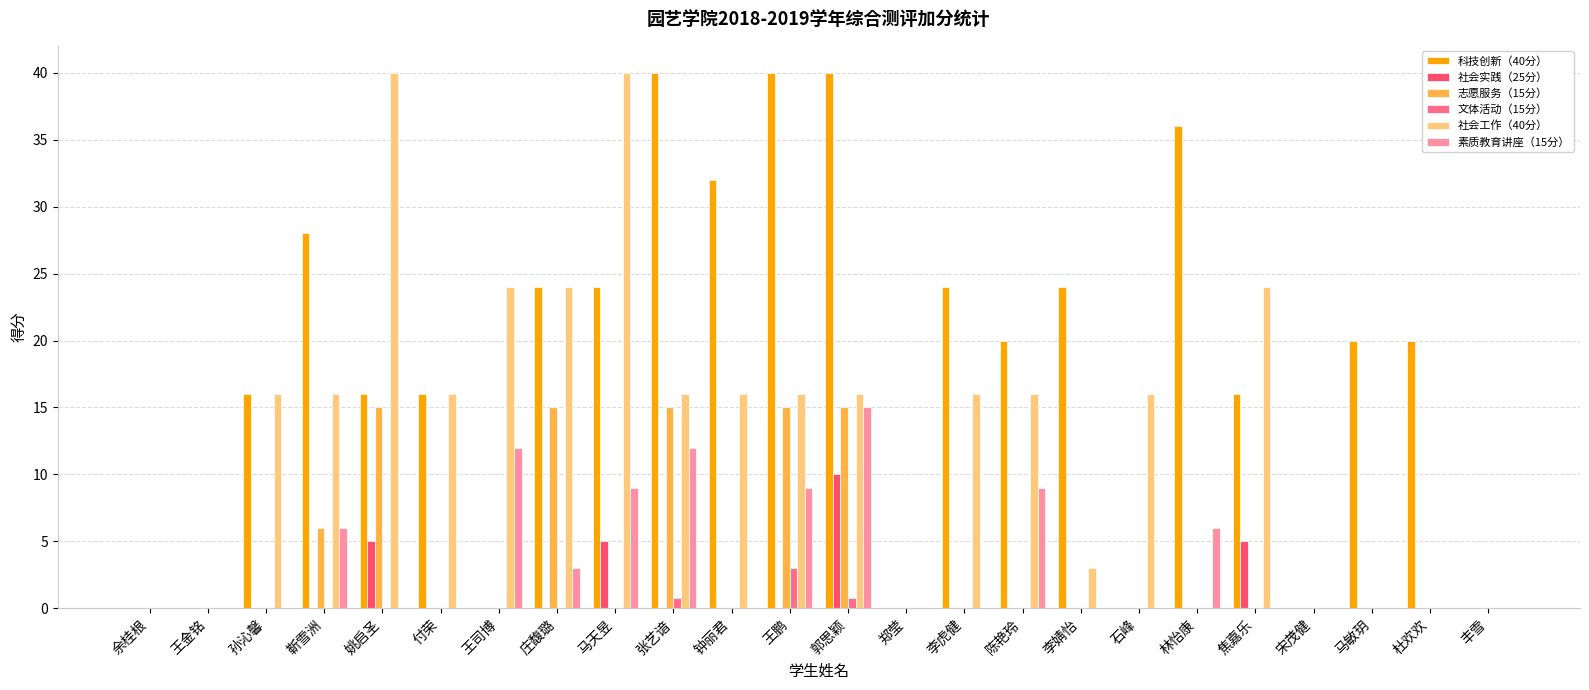

What is the maximum value for 文体活动（15分）?

3.0